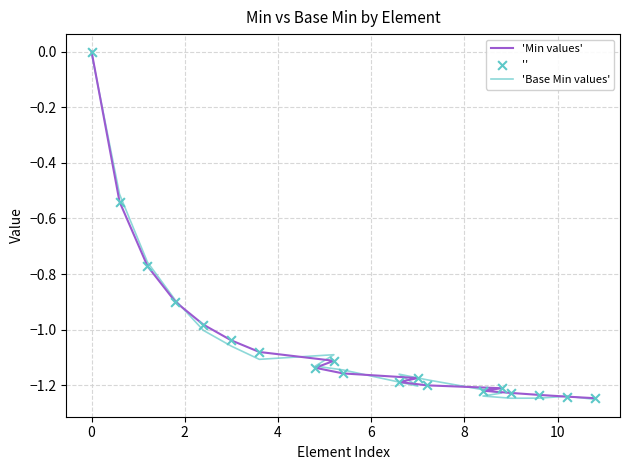

Is the value of 'Base Min values' at 16 greater than the value of '' at 2?

No